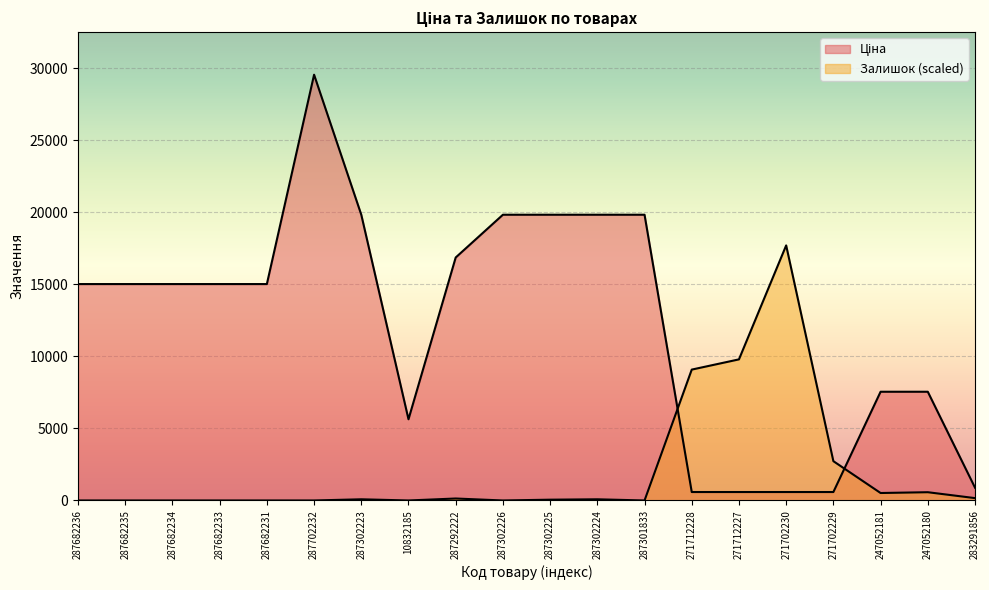

How many lines are shown in the chart?

2